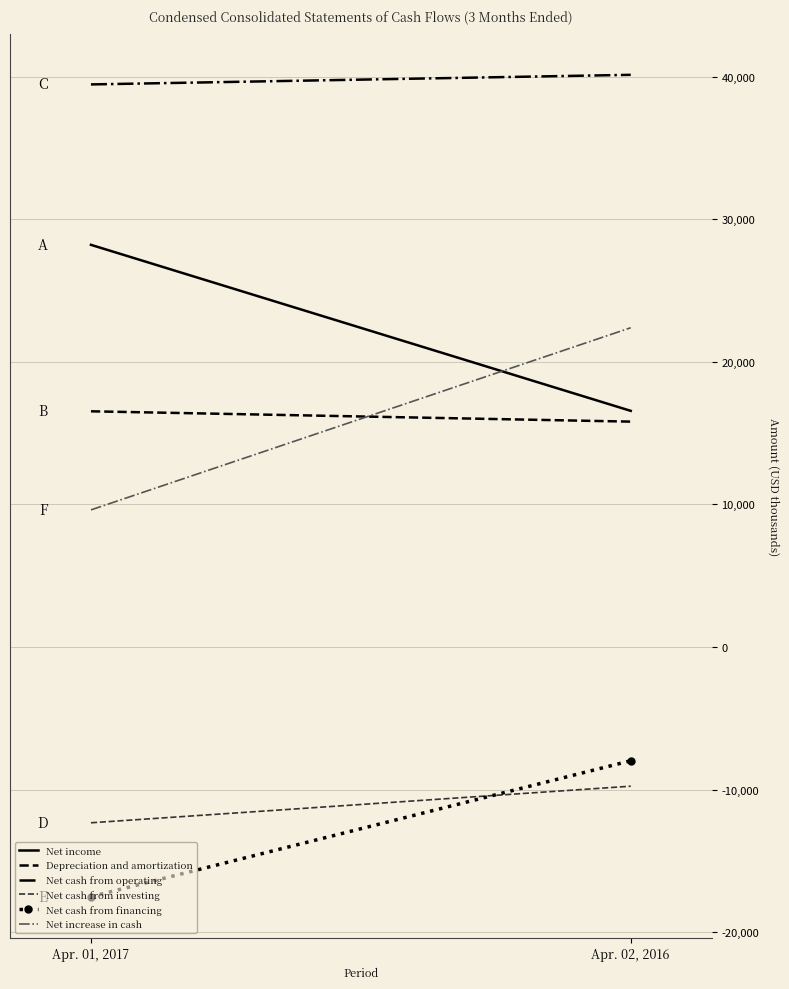

Reading left to right, transcribe all the data shown in this chart.

Net income: 28208	16564
Depreciation and amortization: 16532	15808
Net cash from operating: 39460	40133
Net cash from investing: -12329	-9762
Net cash from financing: -17513	-7978
Net increase in cash: 9618	22393